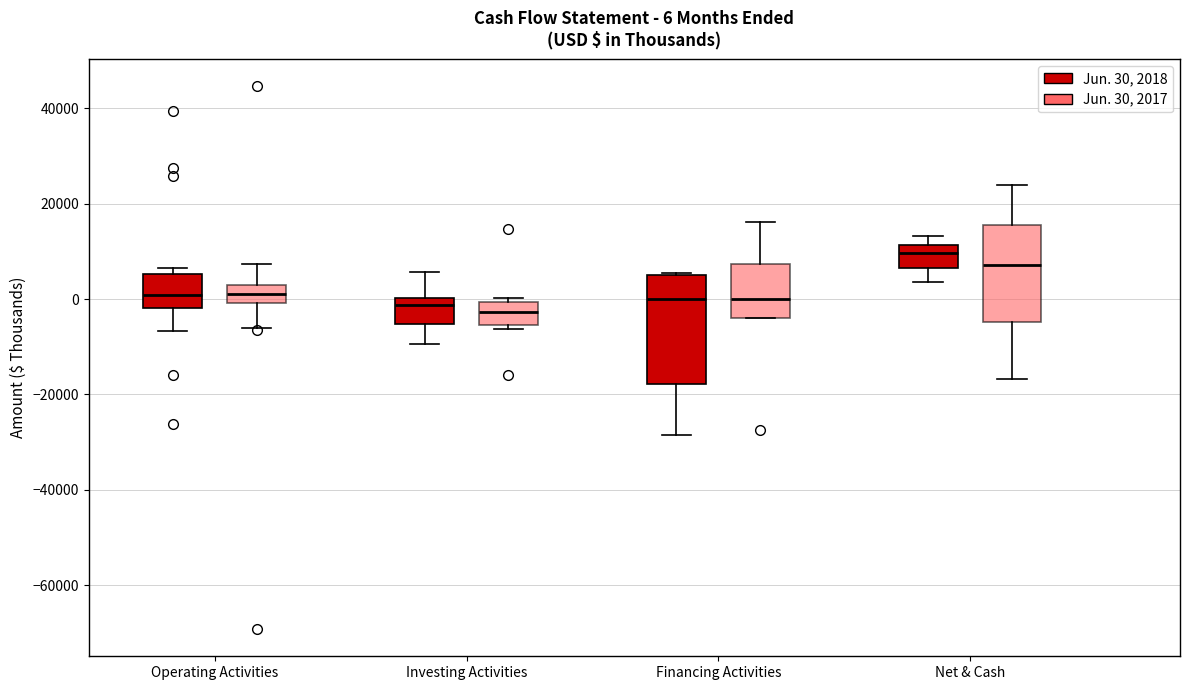

Which box has the highest median line?

Net & Cash (Jun. 30, 2018)